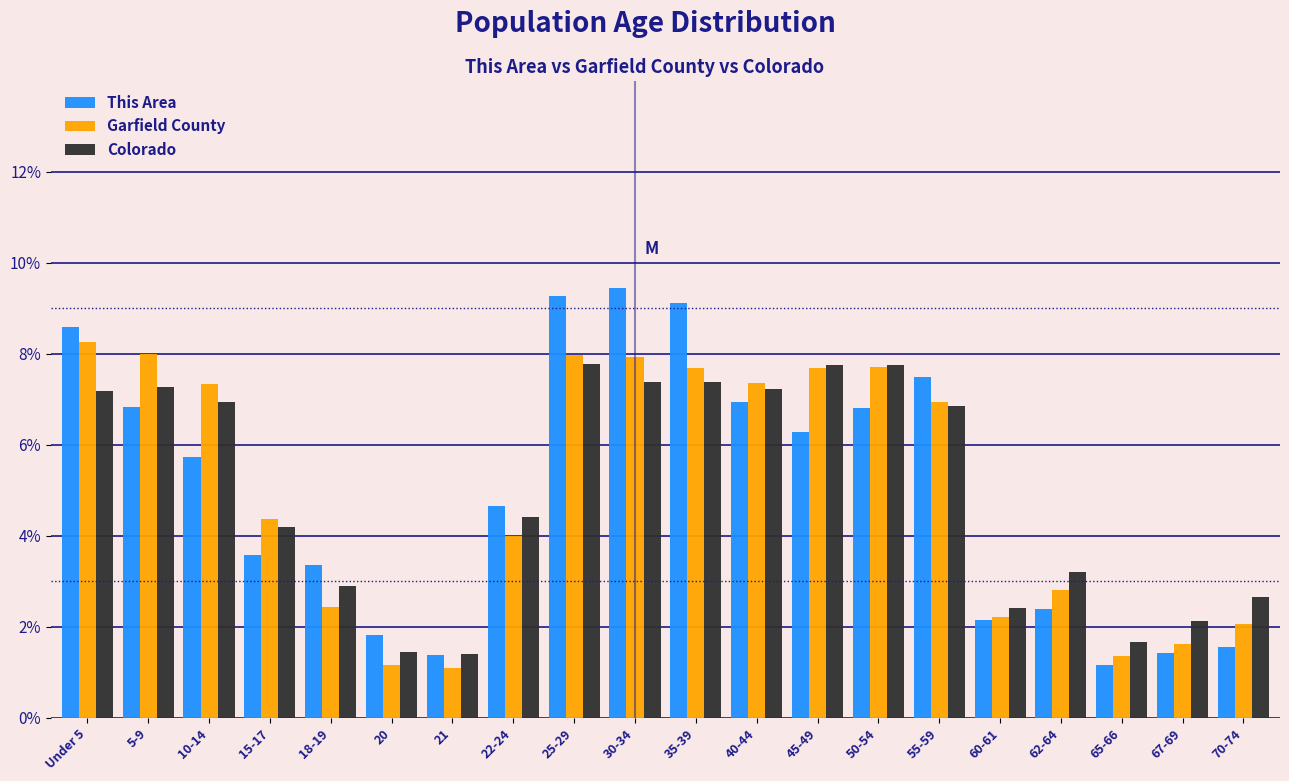

At which label is This Area closest to 5?

22-24